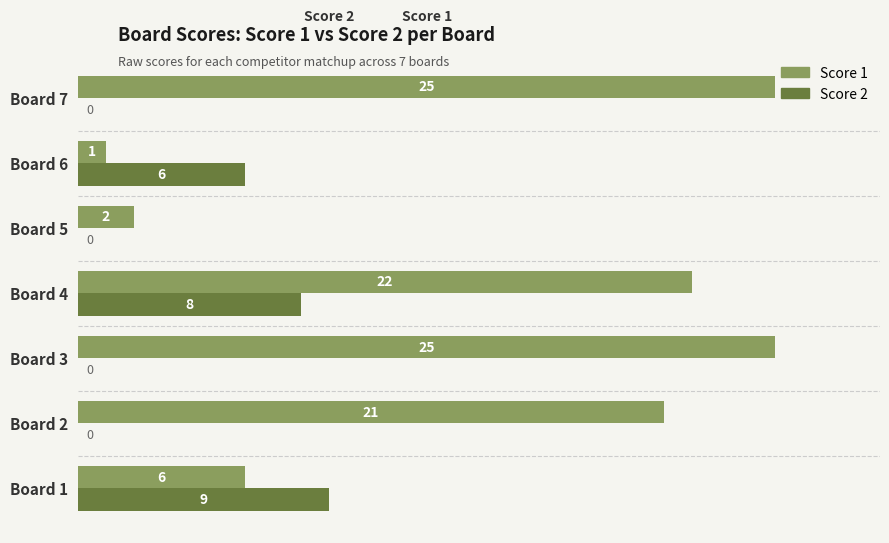

What is the sum of the Score 2 values at Board 1 and Board 4?

17